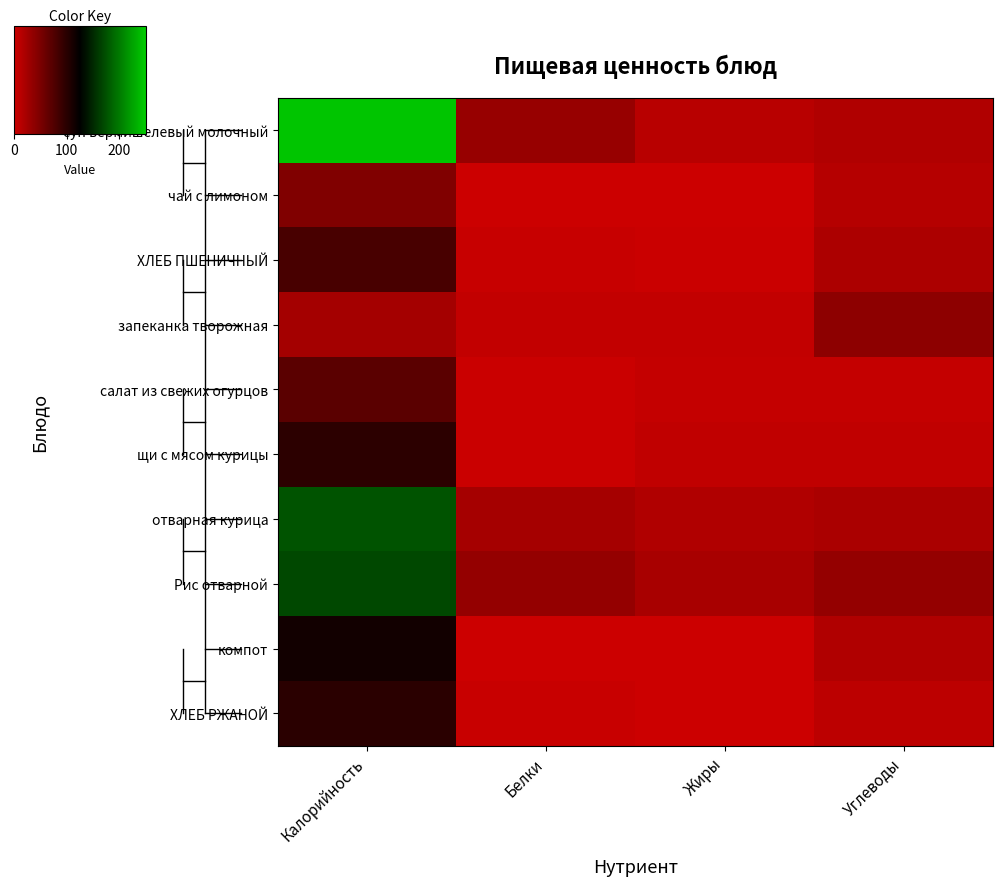

What is the difference between the highest and lowest values at Жиры?

0.1